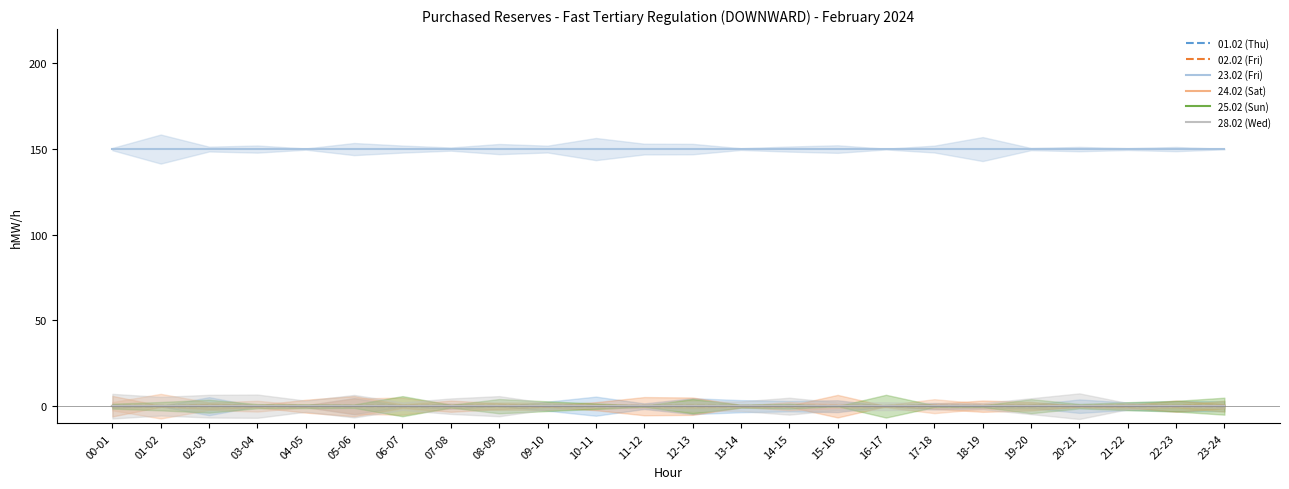

What is the total value across all series at 09-10?

150